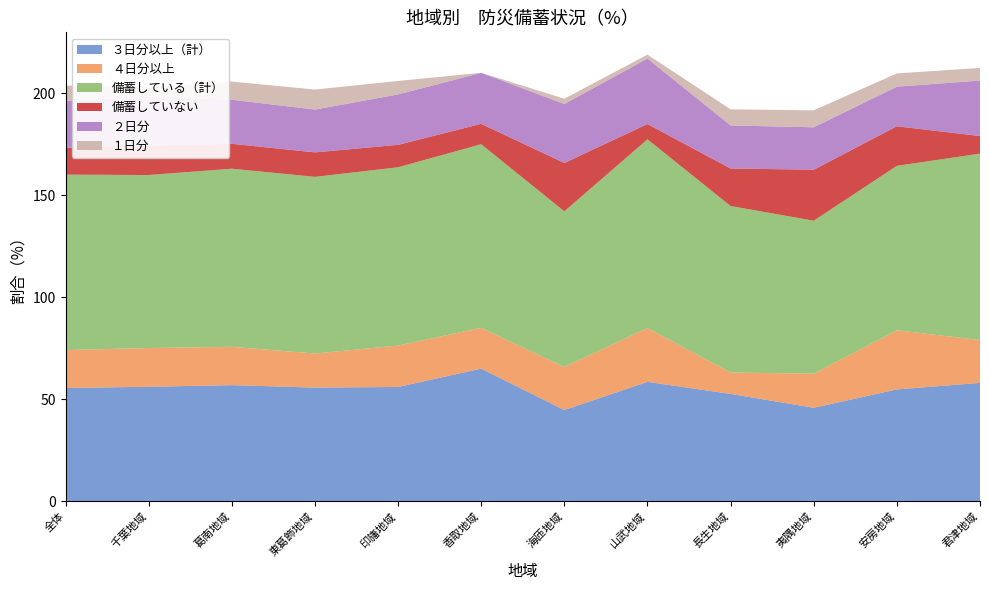

Reading left to right, extract all data points from this chart.

３日分以上（計）: 55.5	56.1	56.9	55.7	56.0	65.0	44.7	58.5	52.6	45.8	54.8	58.0
４日分以上: 18.6	19.0	18.8	16.7	20.3	20.0	21.1	26.4	10.5	16.7	29.0	21.0
備蓄している（計）: 86.0	84.8	87.3	86.6	87.4	90.0	76.3	92.5	81.6	75.0	80.6	91.4
備蓄していない: 13.1	14.5	12.2	12.0	11.0	10.0	23.7	7.5	18.4	25.0	19.4	8.6
２日分: 23.1	23.9	21.6	21.0	24.7	25.0	28.9	32.1	21.1	20.8	19.4	27.2
１日分: 7.4	4.8	8.9	9.8	6.6	0.0	2.6	1.9	7.9	8.3	6.5	6.2